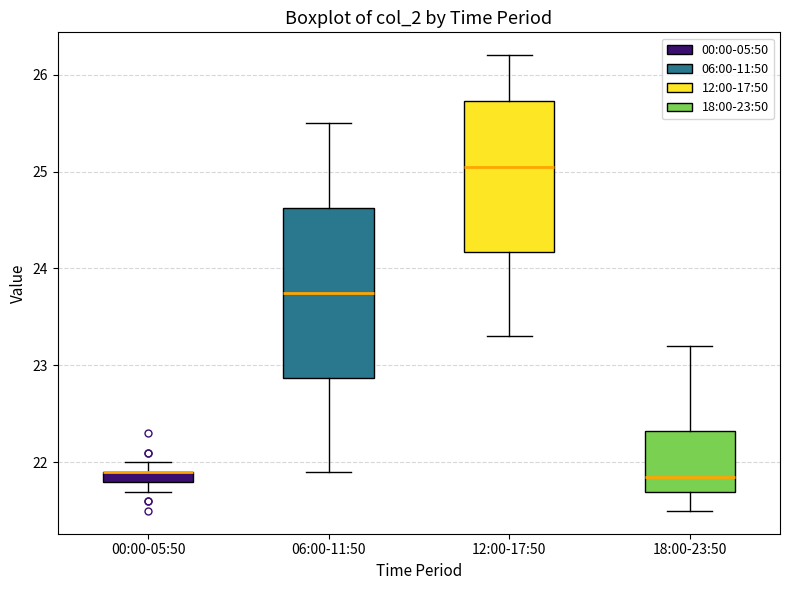

Where is the lower edge of the box for 00:00-05:50 on the y-axis? The values are not printed on the chart, so give them approximately, as read against the axis.

21.8